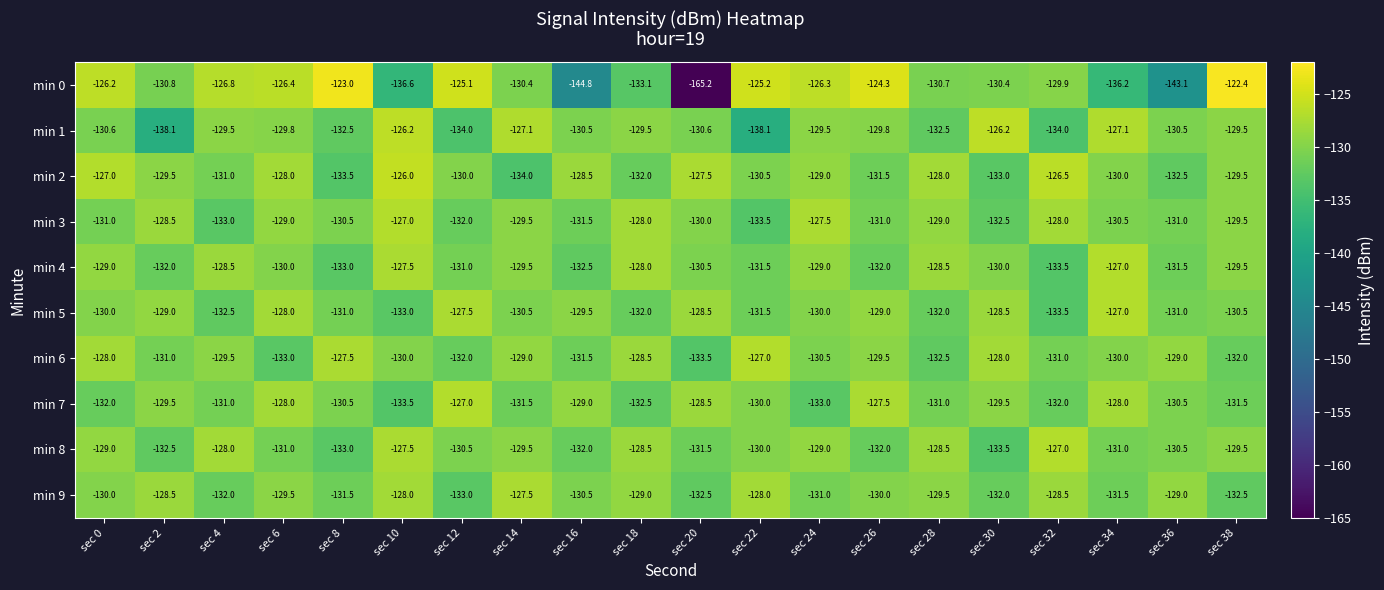

The value of min 5 at sec 22 is -131.5. True or false?

True